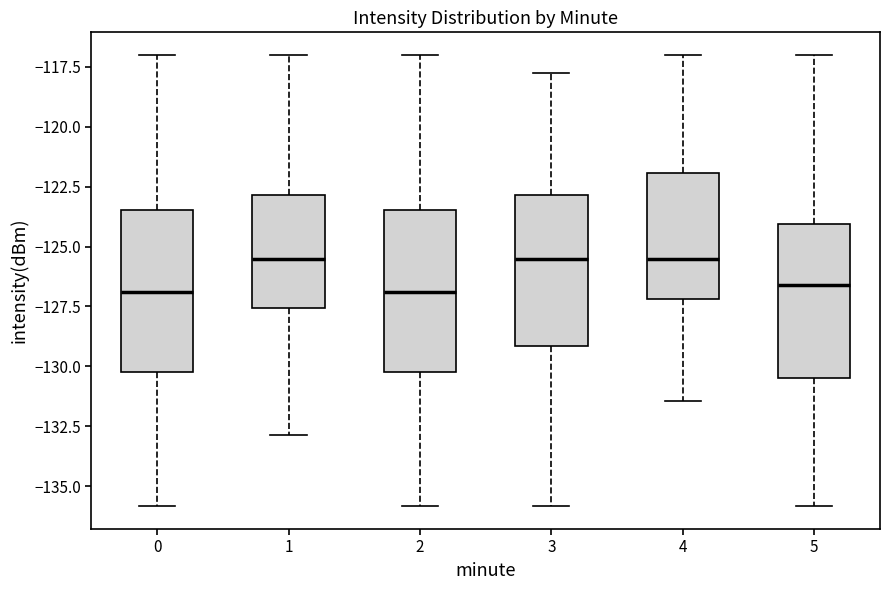

Reading left to right, read every box against the y-axis: the position of its median line, the range the box covers, and the ends of its whiskers. The values are not printed on the chart, so give them approximately, as read against the axis.

0: median -127.0, box -130.5 to -123.5, whiskers -136.0 to -117.0
1: median -125.5, box -127.5 to -123.0, whiskers -133.0 to -117.0
2: median -127.0, box -130.5 to -123.5, whiskers -136.0 to -117.0
3: median -125.5, box -129.0 to -123.0, whiskers -136.0 to -117.5
4: median -125.5, box -127.0 to -122.0, whiskers -131.5 to -117.0
5: median -126.5, box -130.5 to -124.0, whiskers -136.0 to -117.0